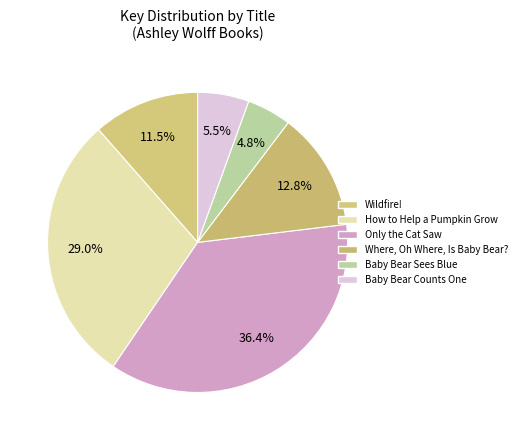

How many segments does this pie chart have?

6